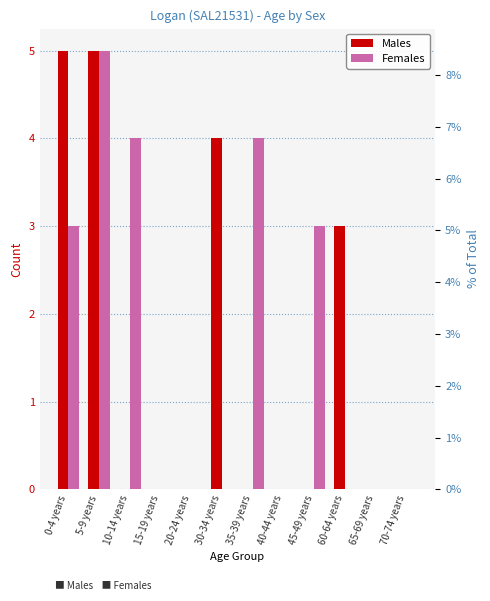

At how many categories does at least one series exceed 4?

2